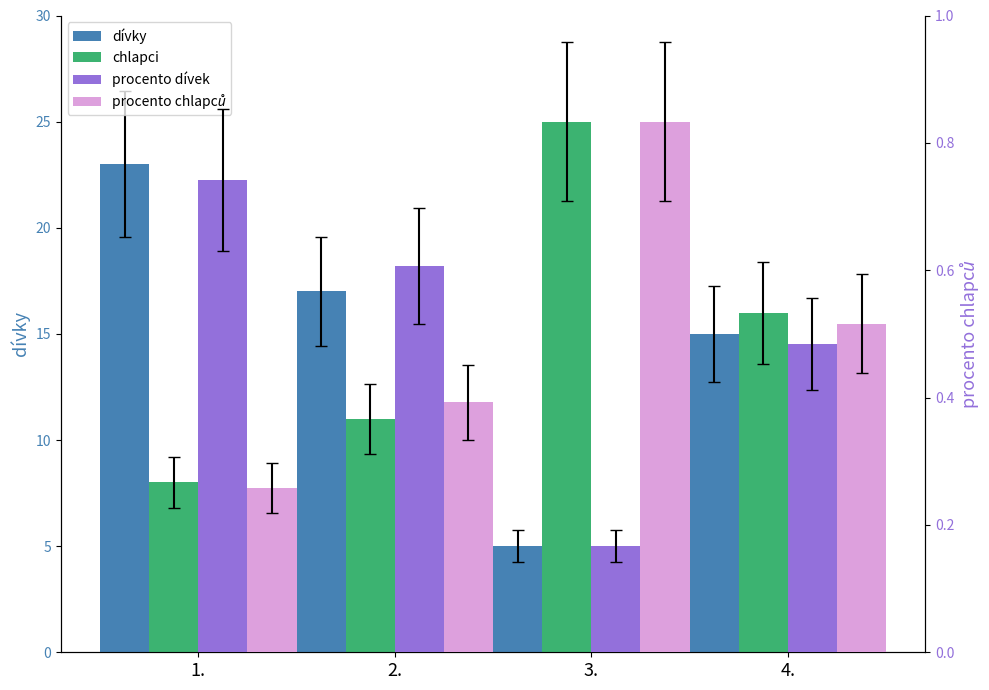

What is the sum of the dívky values at 3. and 1.?

28.0